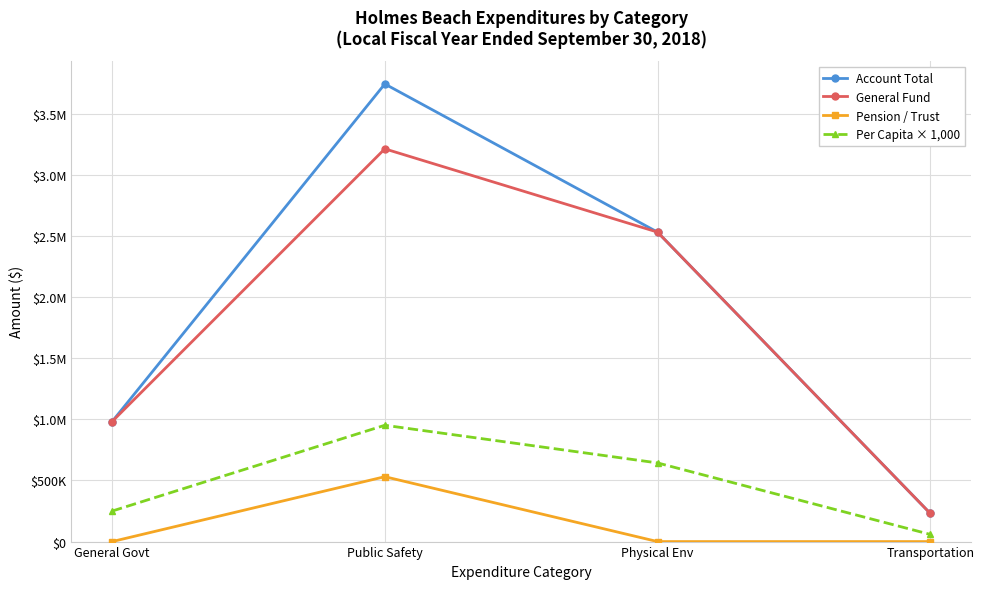

Where is the first local maximum for Account Total?

Public Safety